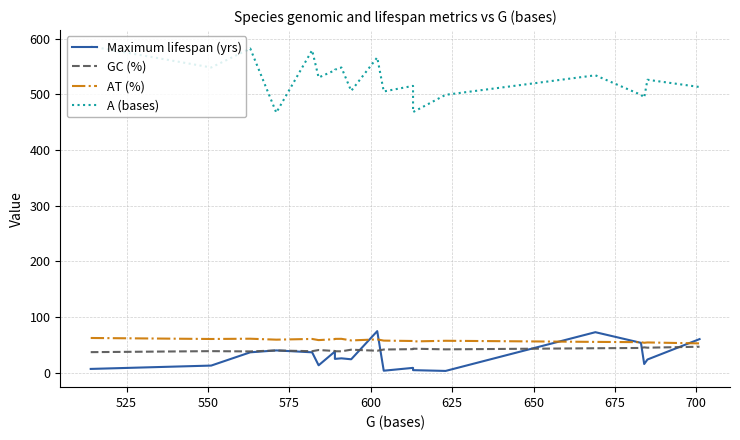

In GC (%), how many points are higher than both neighbors (excluding endpoints)?

6